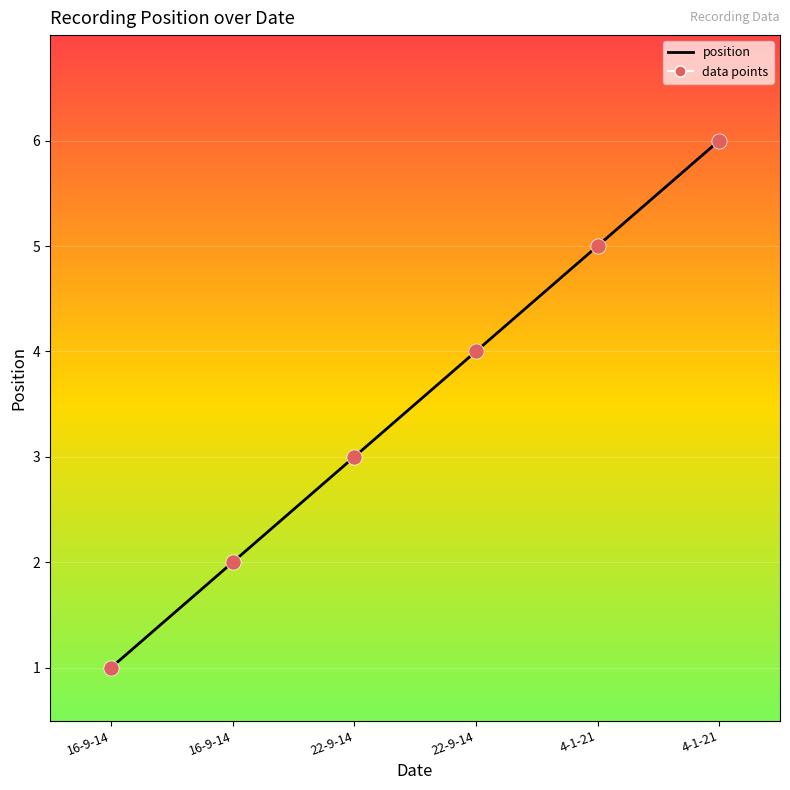

What is the change in value from 22-9-14 to 22-9-14?

+1